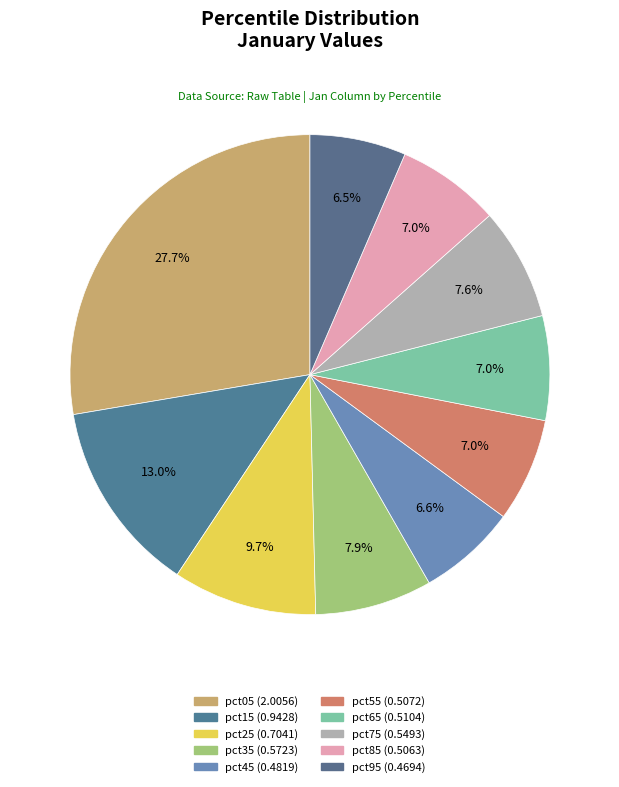

Which category has the smallest portion of the pie?

pct95